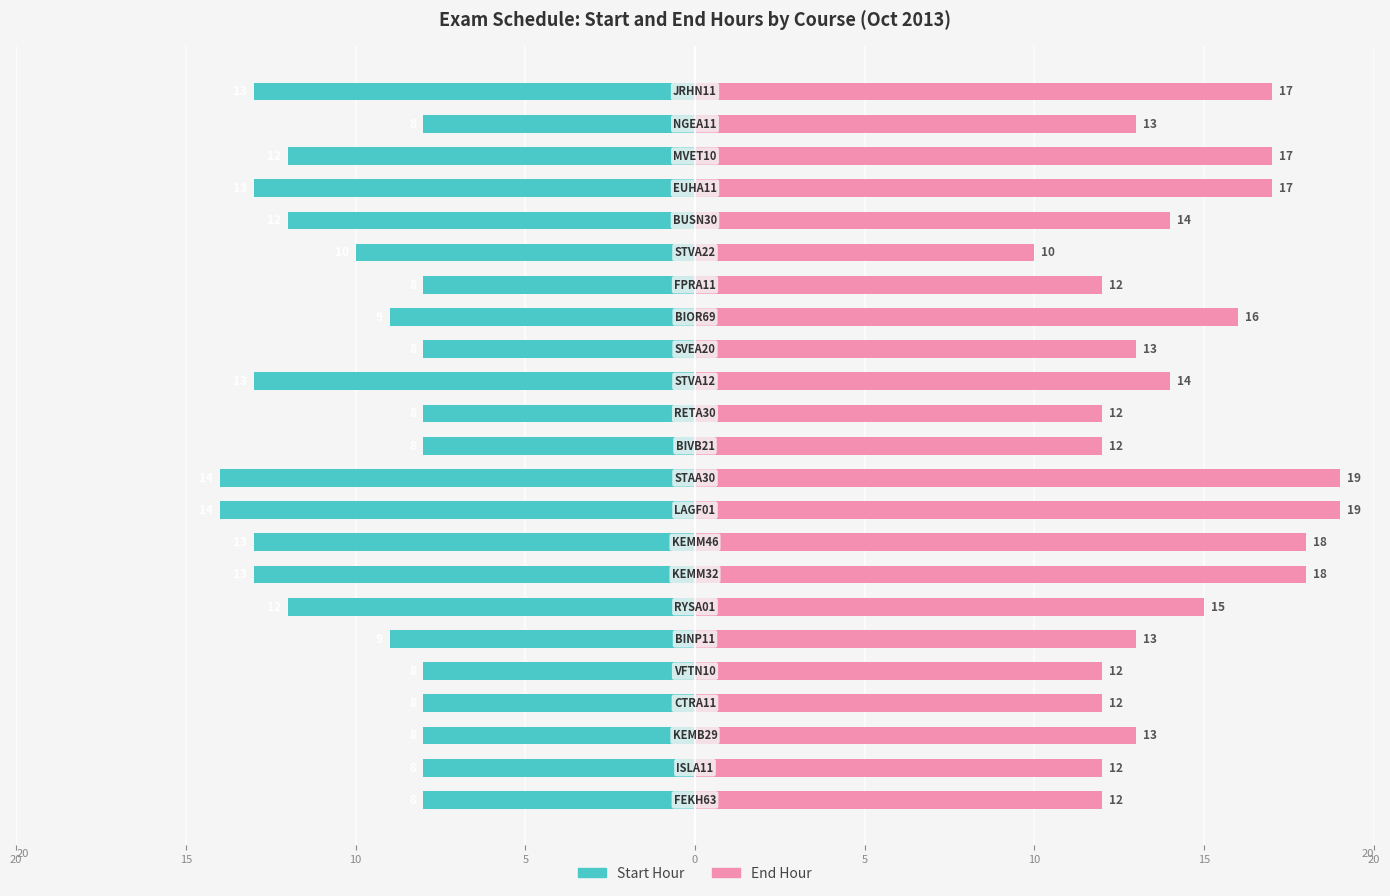

What is the value of the End Hour bar at the 23rd from the left?

17